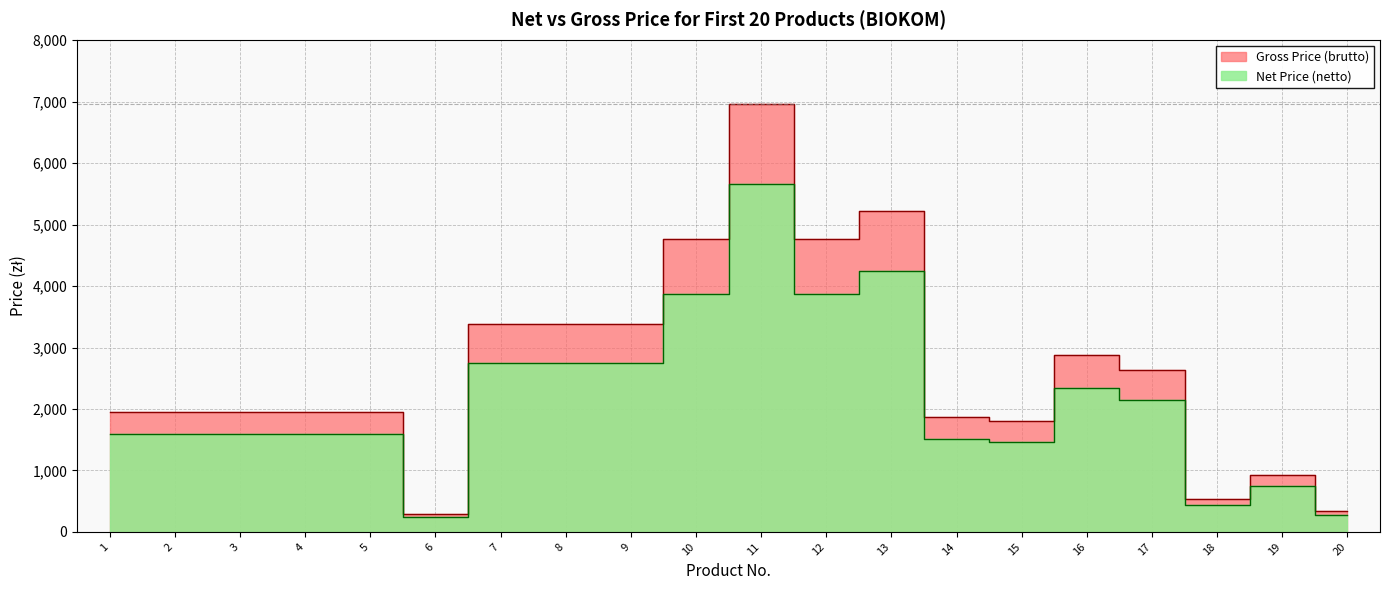

What is the greatest value displayed?

6963.5